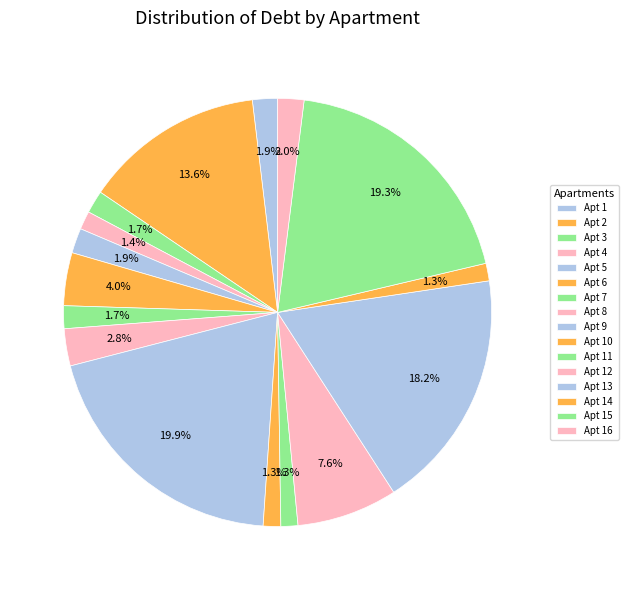

Which slice is the largest?

9